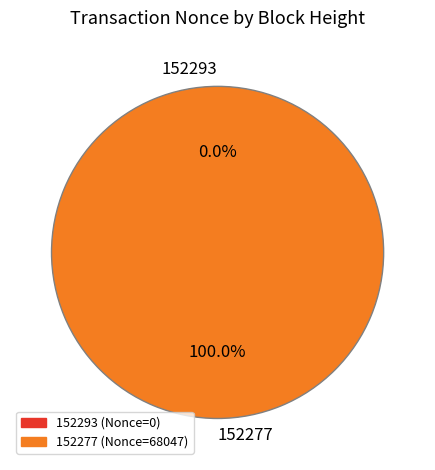

How many segments does this pie chart have?

2